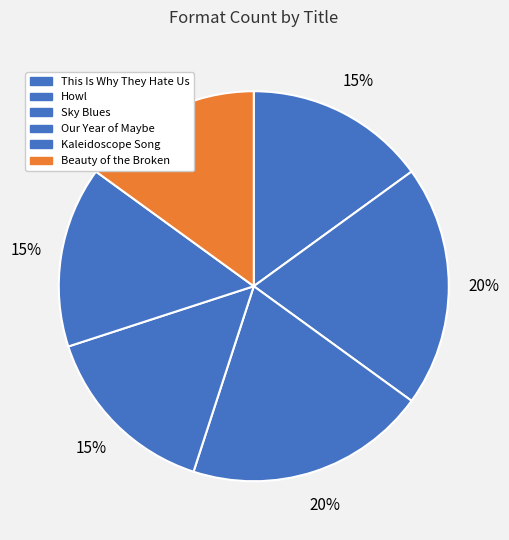

How many slices are in this pie chart?

6